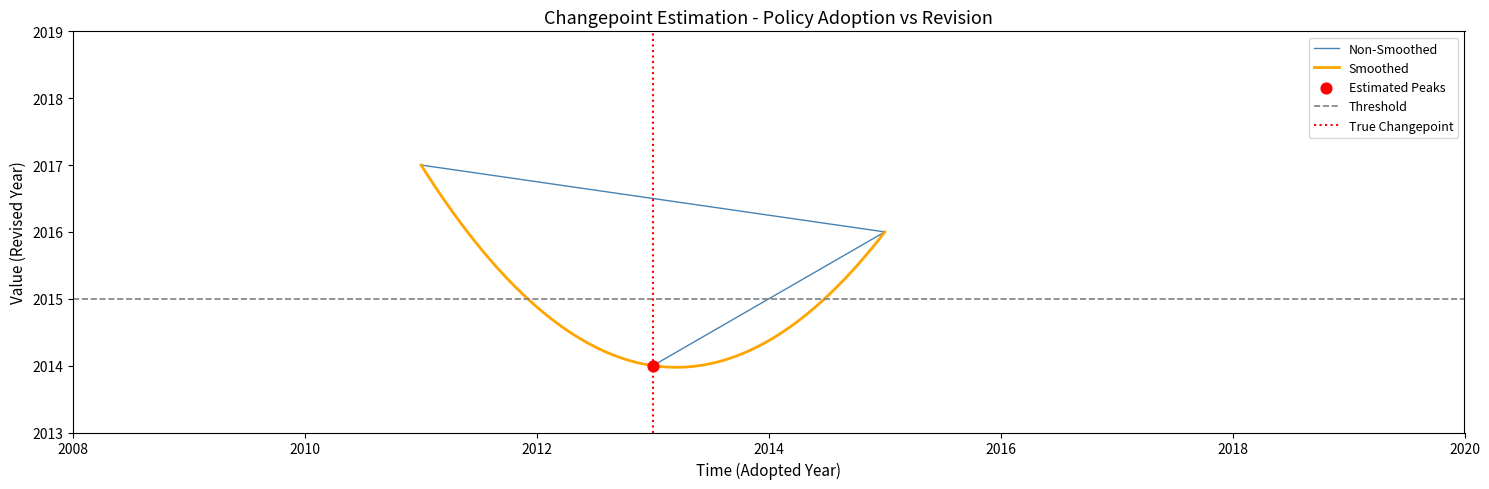

What is the ratio of the value at 2015 to the value at 2013?

1.0